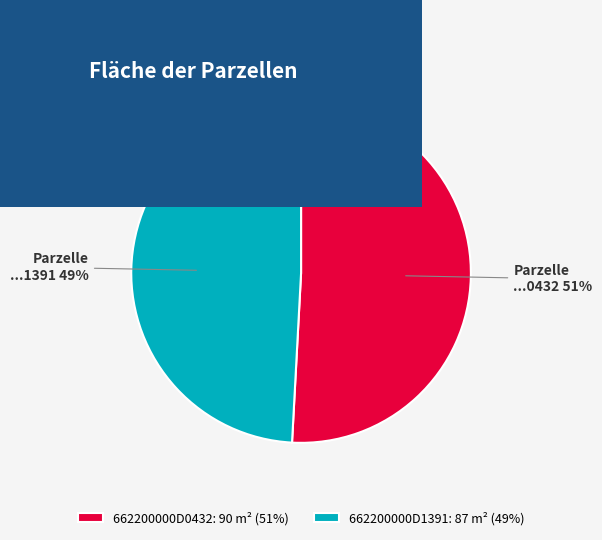

Which has a higher value, 662200000D1391: 87 m² (49%) or 662200000D0432: 90 m² (51%)?

662200000D0432: 90 m² (51%)